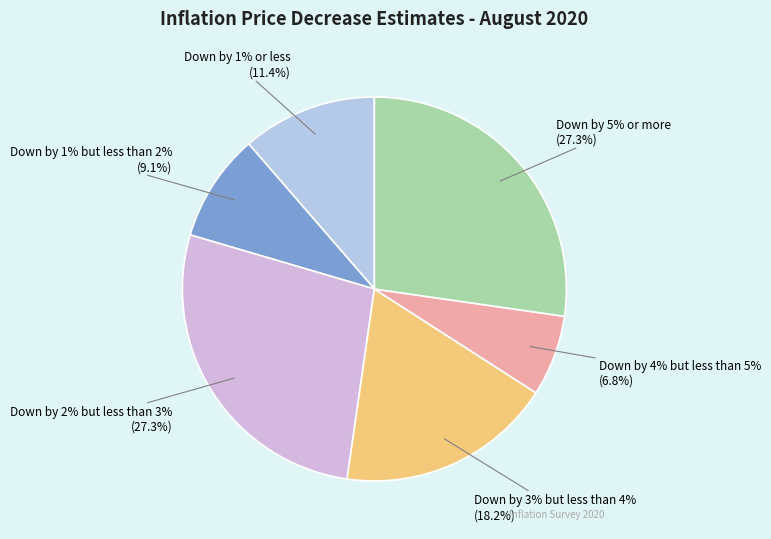

Combined, what portion of the pie is Down by 1% but less than 2% and Down by 1% or less?

20.5%